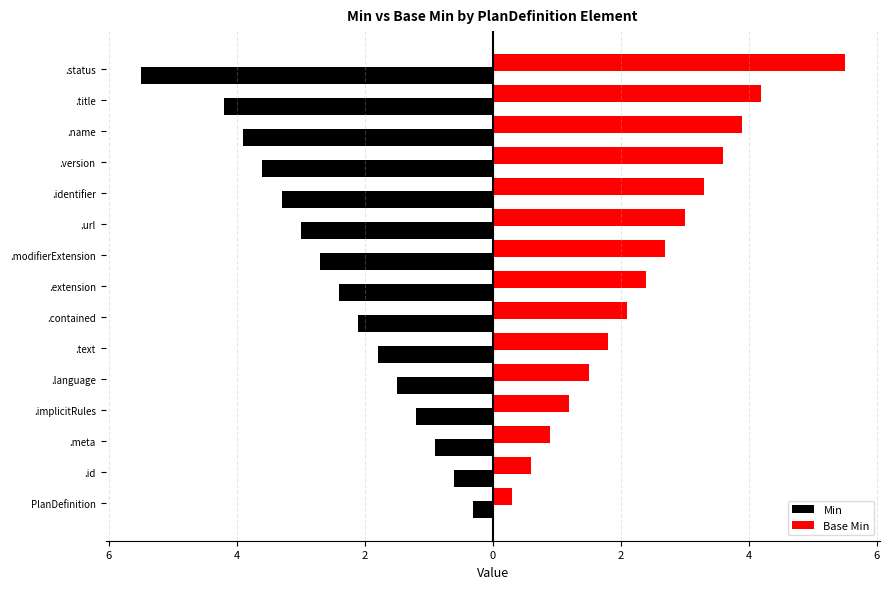

What are all the series names shown in the legend?

Min, Base Min